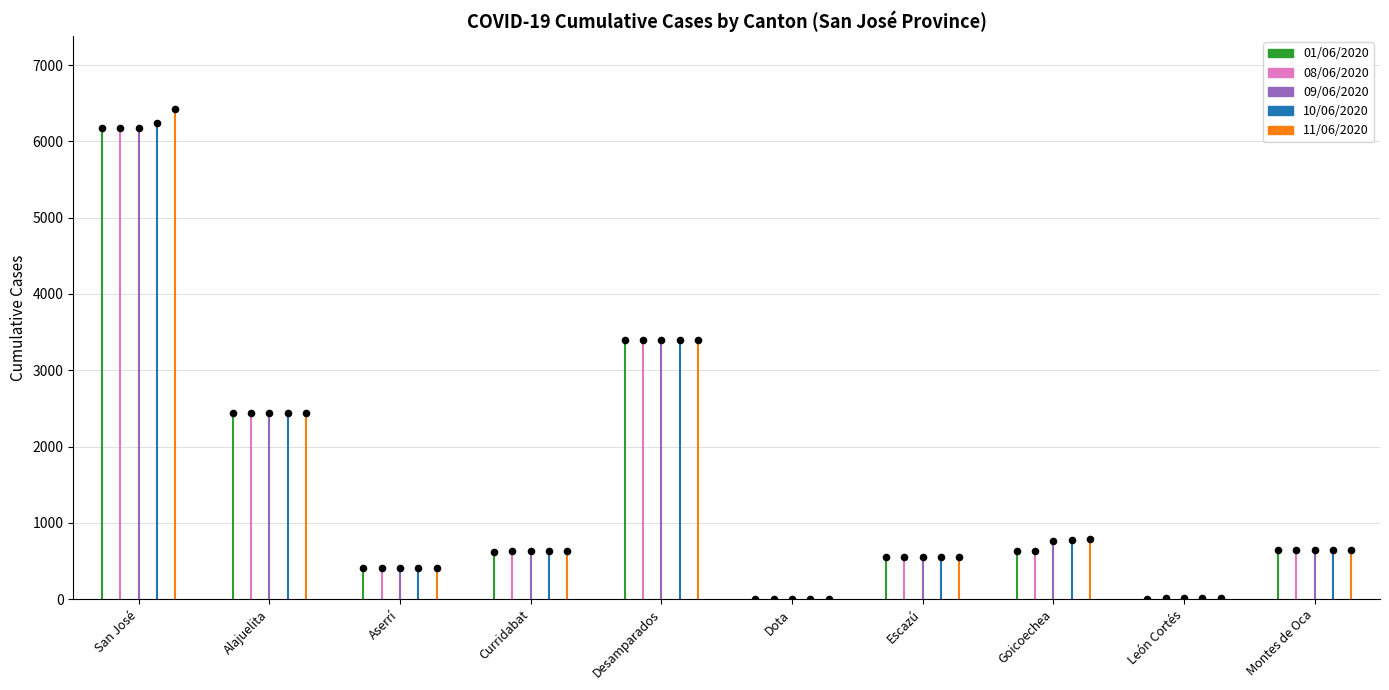

Which series has the largest Y range (max minus min)?

11/06/2020